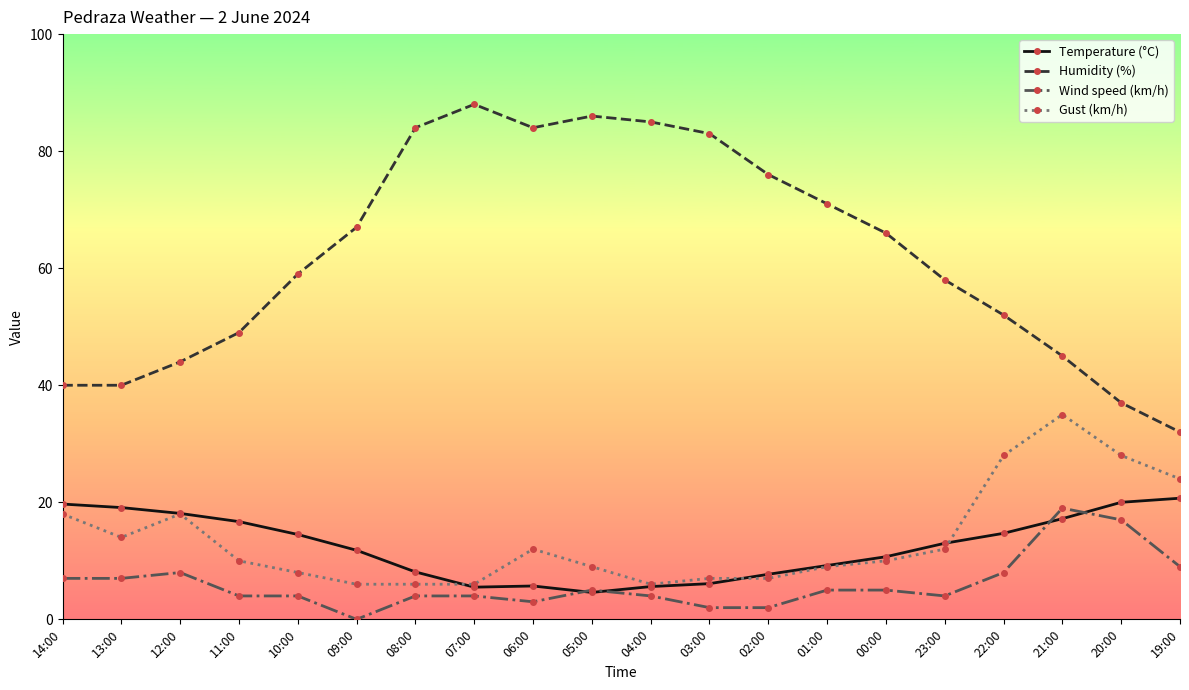

Is the value of Humidity (%) at 12:00 greater than the value of Gust (km/h) at 07:00?

Yes